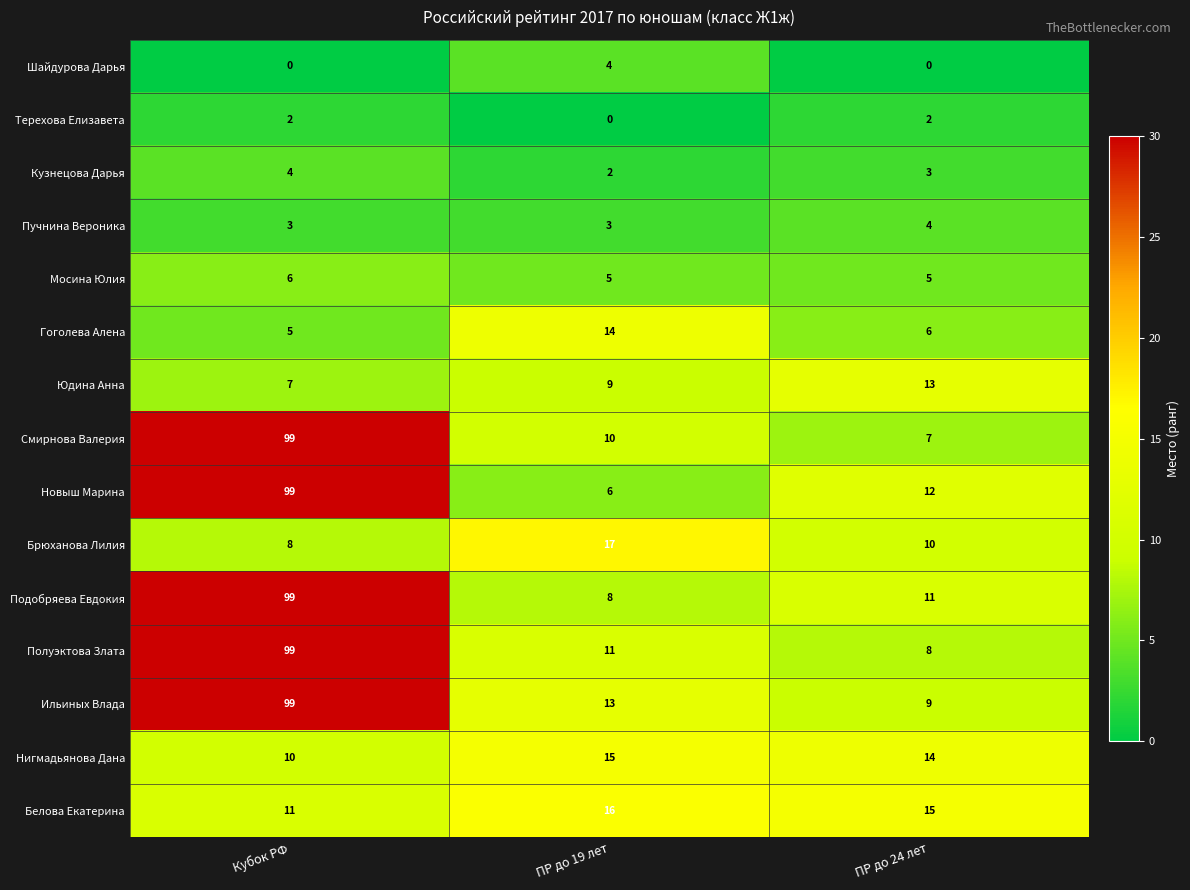

Is it true that Белова Екатерина equals 4 at Кубок РФ?

False